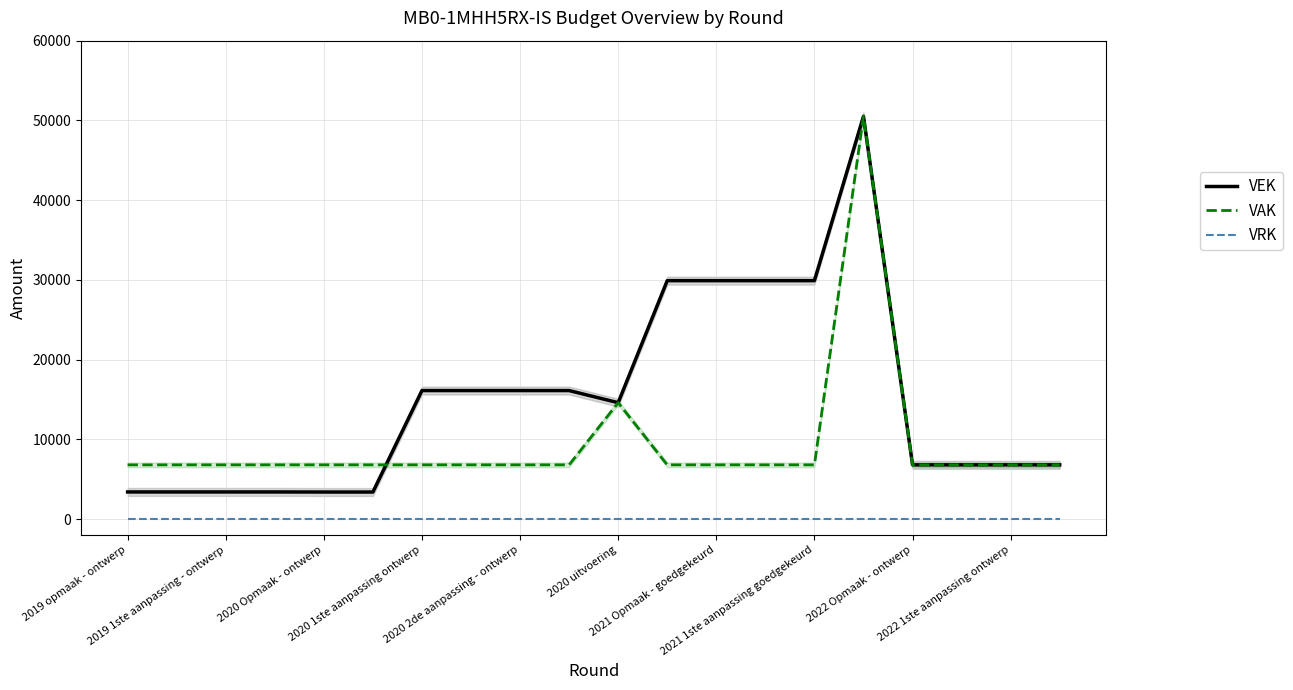

Reading left to right, what are all the values shown in this chart?

VEK: 3399	3399	3399	3399	3389	3389	16115	16115	16115	16115	14595	29900	29900	29900	29900	50505	6798	6798	6798	6798
VAK: 6798	6798	6798	6798	6798	6798	6798	6798	6798	6798	14595	6798	6798	6798	6798	50505	6798	6798	6798	6798
VRK: 0	0	0	0	0	0	0	0	0	0	0	0	0	0	0	0	0	0	0	0